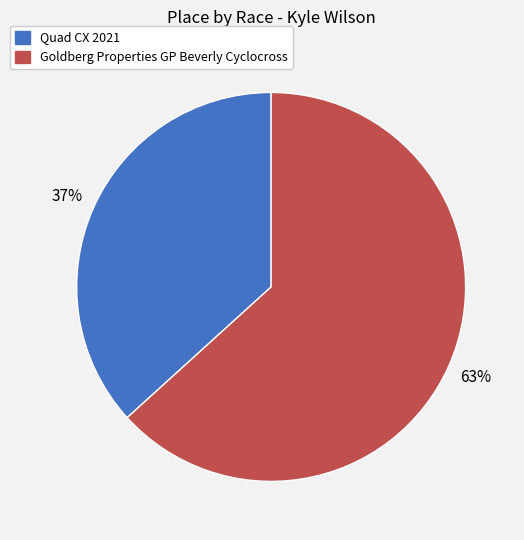

Which slice is the smallest?

Quad CX 2021